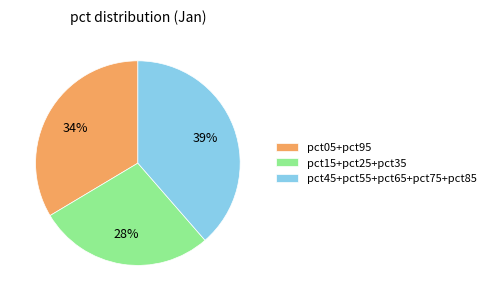

Between pct05+pct95 and pct45+pct55+pct65+pct75+pct85, which is larger?

pct45+pct55+pct65+pct75+pct85